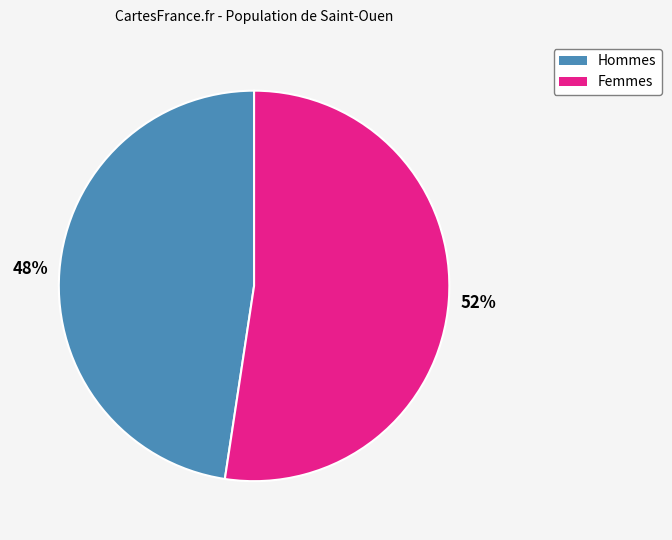

Is there any slice that represents more than half of the pie?

Yes